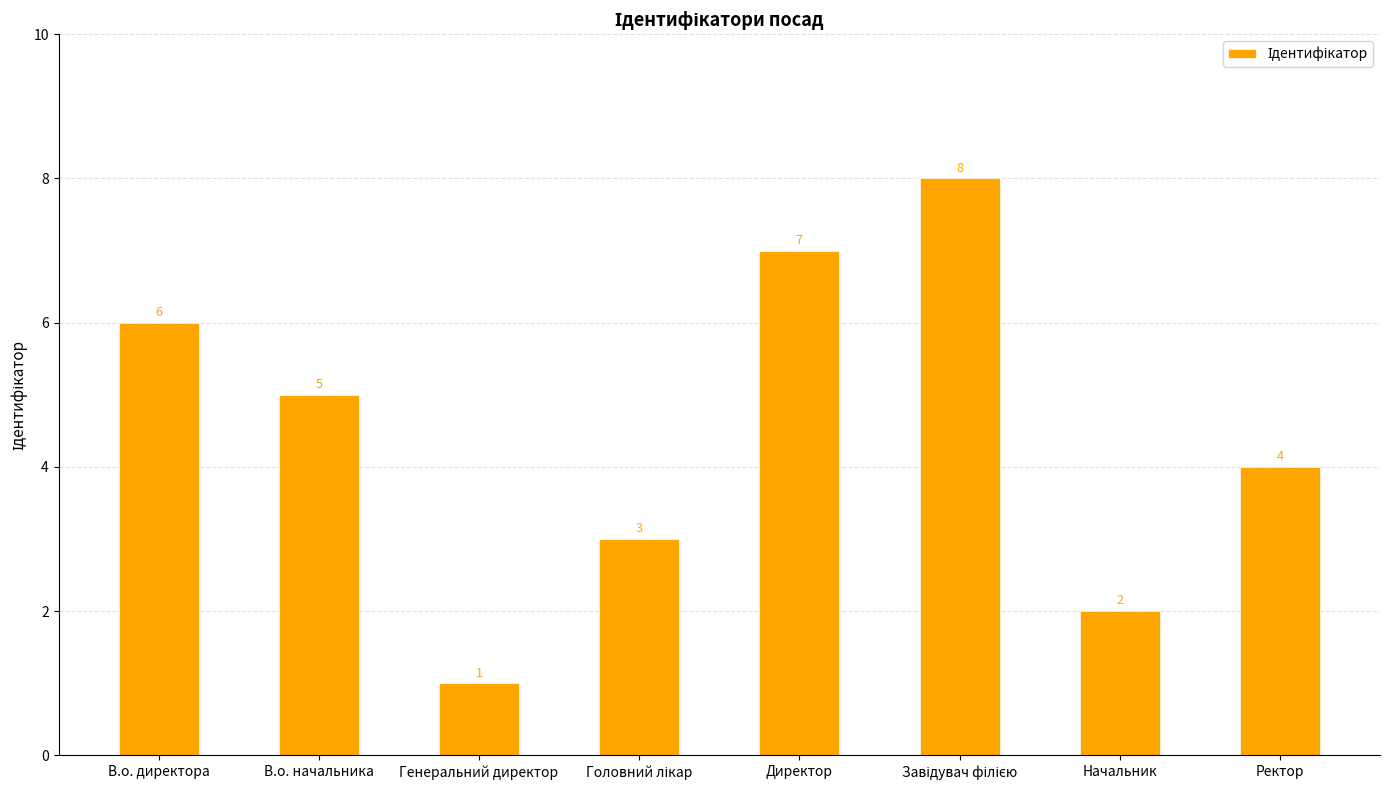

How many values are below 5?

4